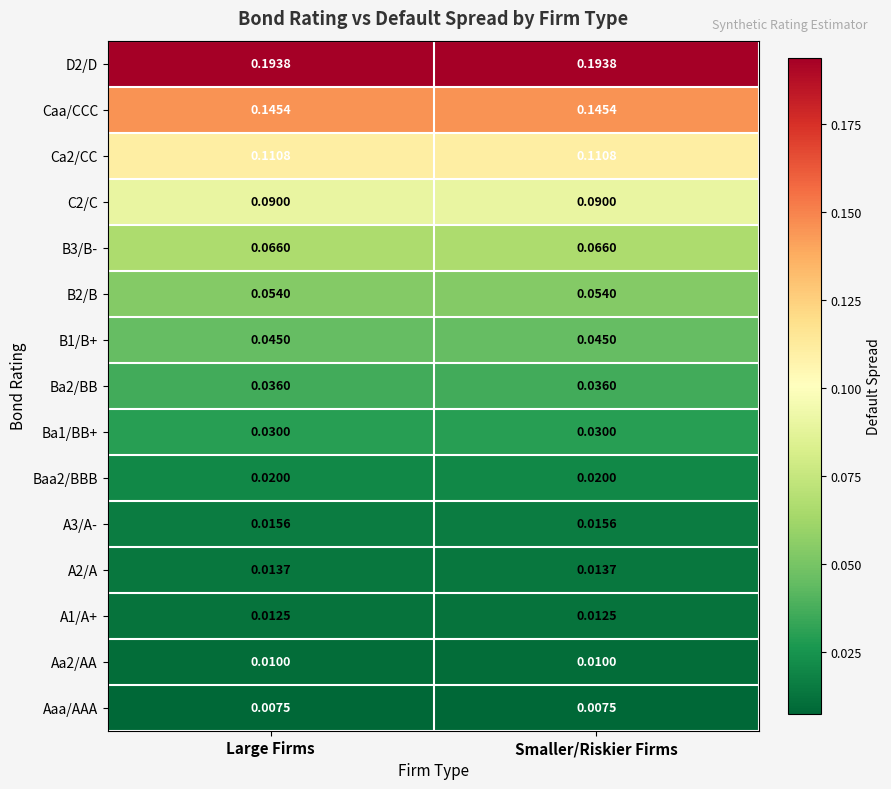

Is the value of B1/B+ at Smaller/Riskier Firms greater than the value of C2/C at Large Firms?

No